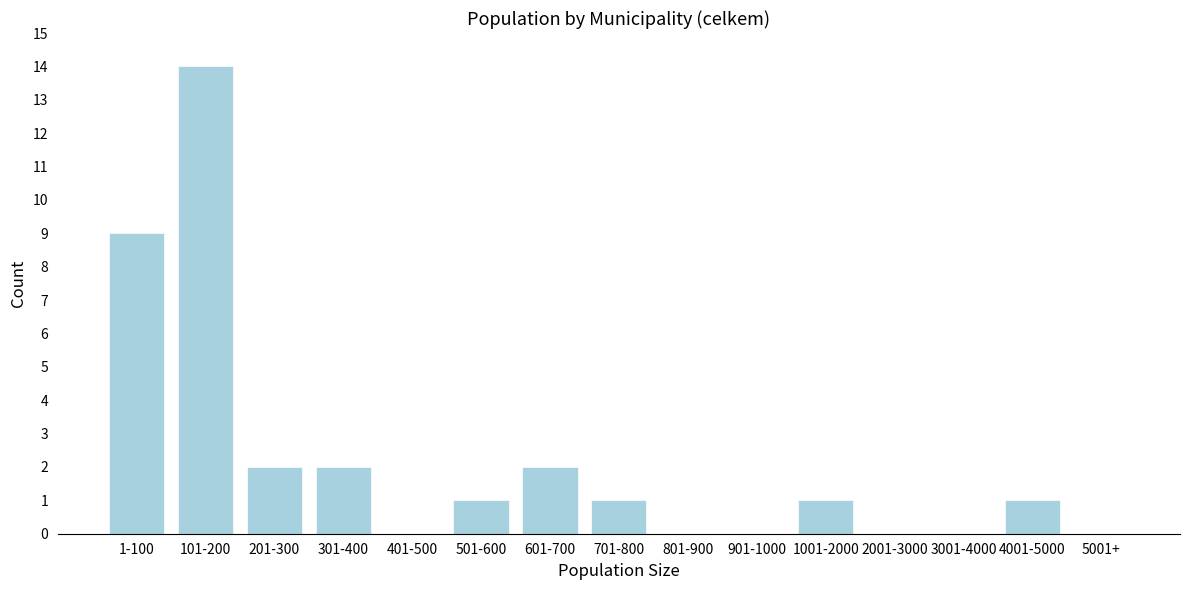

Reading left to right, transcribe all the data shown in this chart.

1-100=9	101-200=14	201-300=2	301-400=2	401-500=0	501-600=1	601-700=2	701-800=1	801-900=0	901-1000=0	1001-2000=1	2001-3000=0	3001-4000=0	4001-5000=1	5001+=0